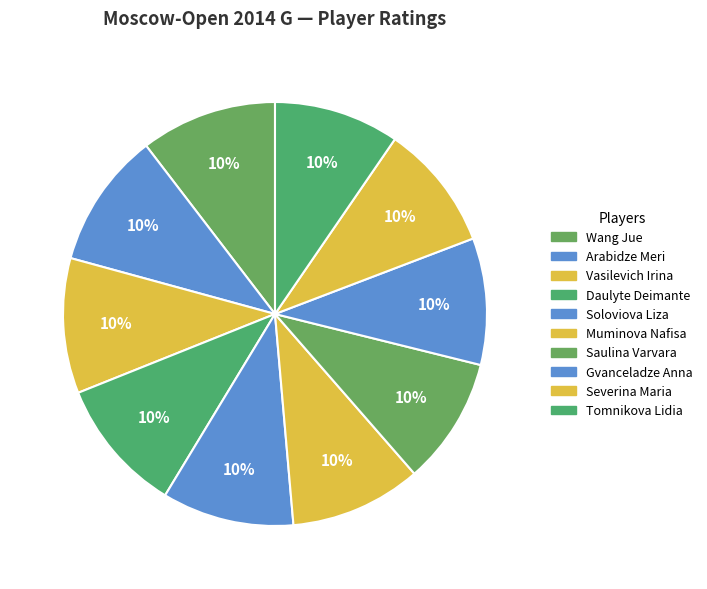

How many slices are in this pie chart?

10